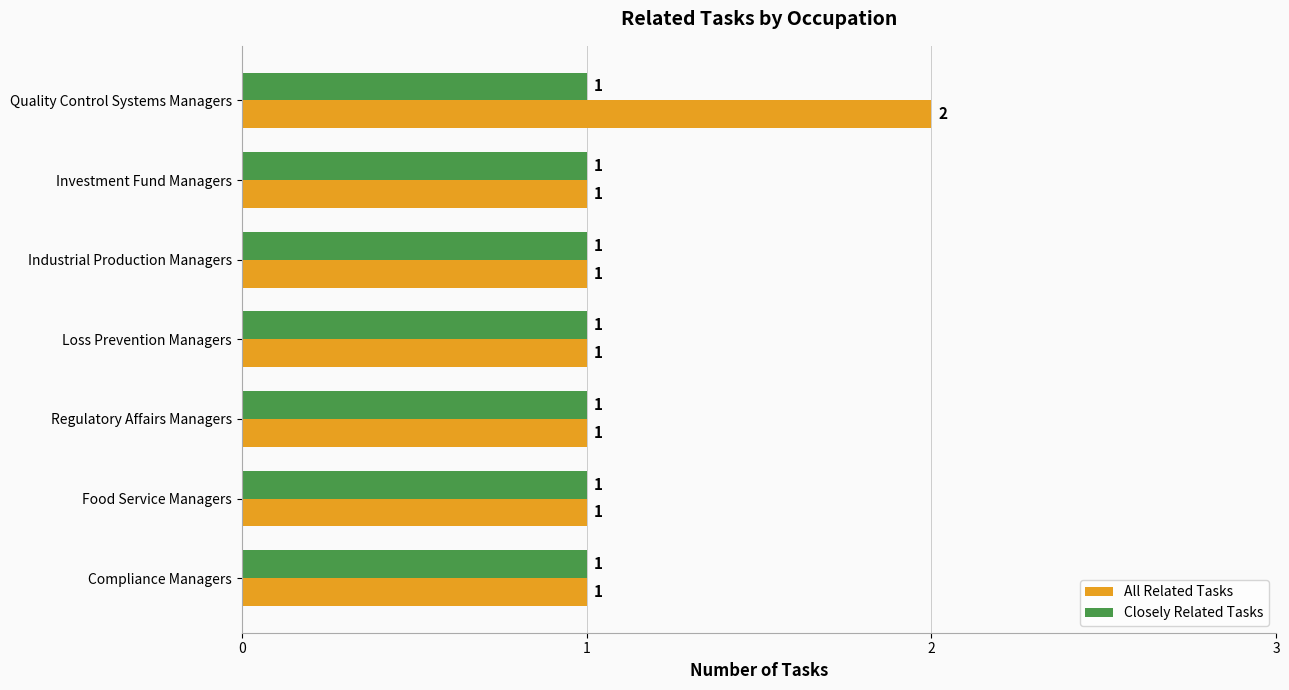

List the series in order of their peak value, lowest first.

Closely Related Tasks, All Related Tasks